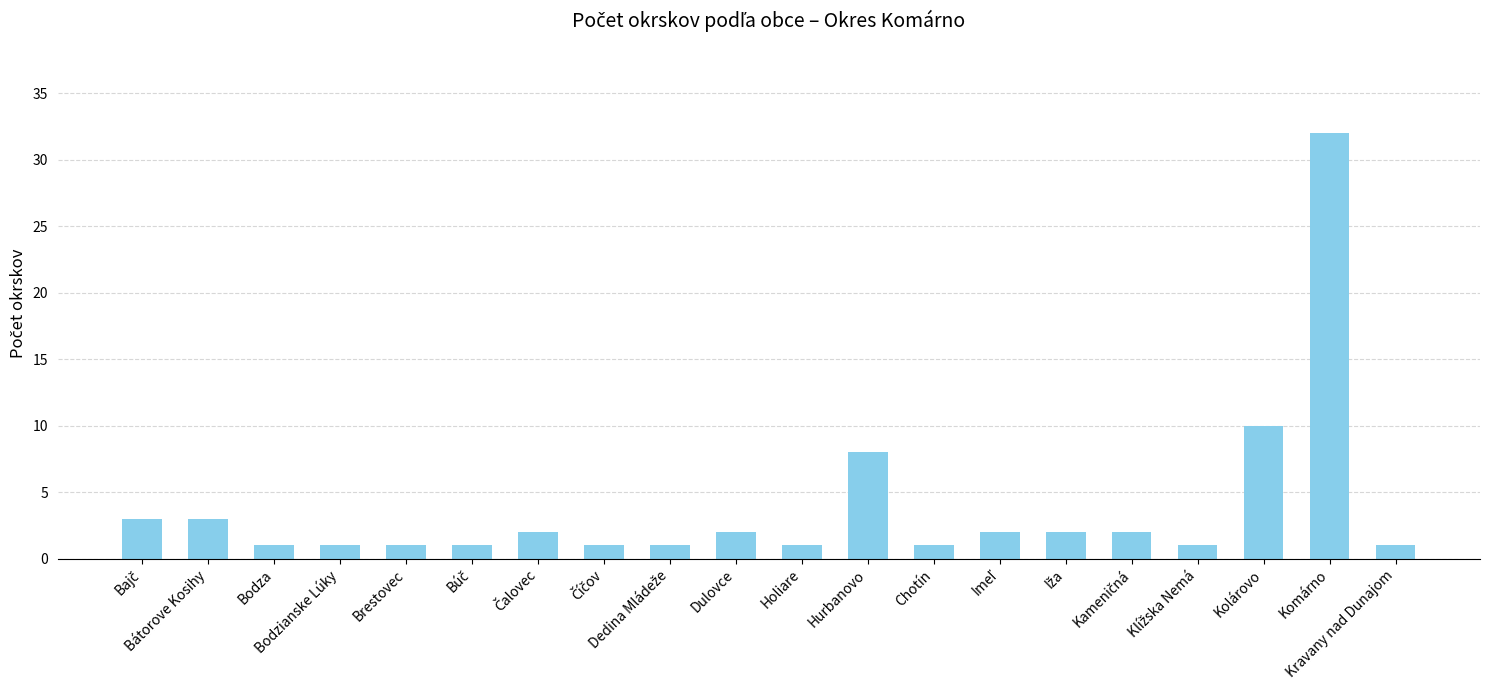

What is the maximum value shown in the chart?

32